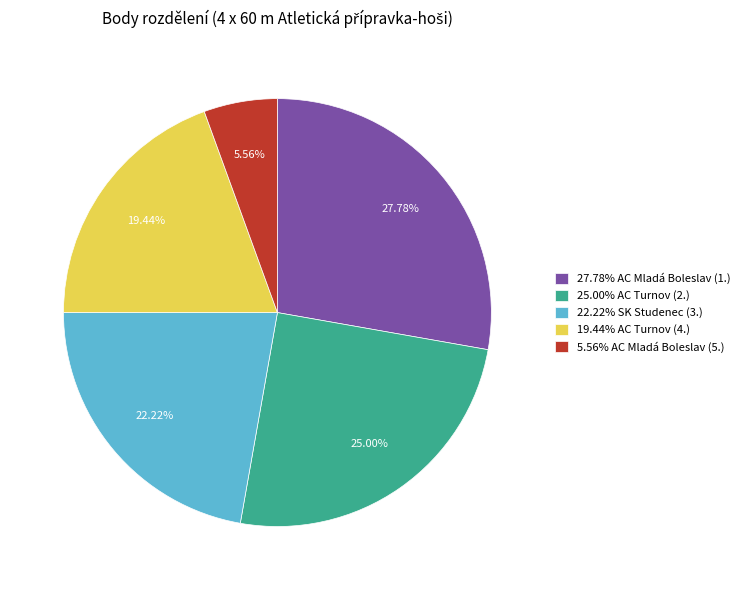

Rank the categories by value from highest to lowest.

27.78% AC Mladá Boleslav (1.), 25.00% AC Turnov (2.), 22.22% SK Studenec (3.), 19.44% AC Turnov (4.), 5.56% AC Mladá Boleslav (5.)